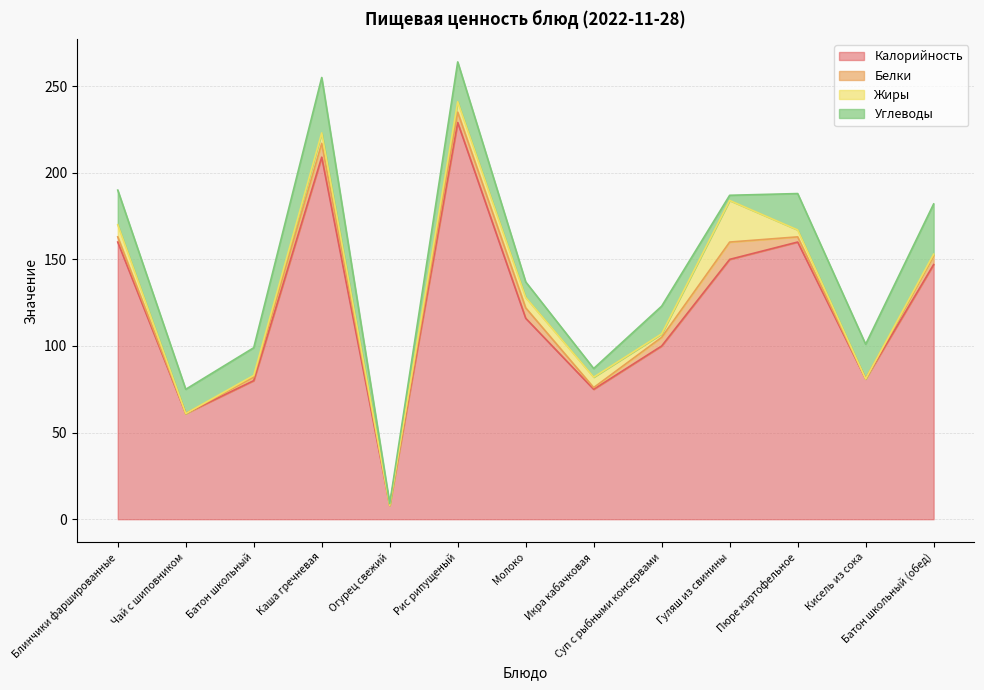

How many values in the Калорийность series exceed 116?

6